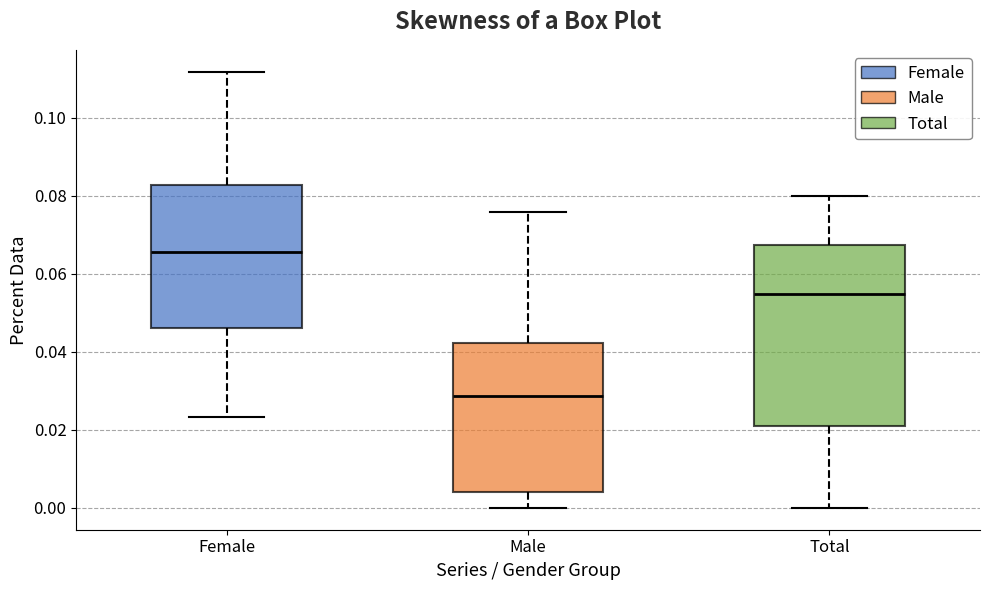

Reading left to right, transcribe this box plot: for each box, give where its median line is, the range the box spans, and where its two whiskers end, as read against the y-axis. The values are not printed on the chart, so give them approximately, as read against the axis.

Female: median 0.066, box 0.046 to 0.082, whiskers 0.024 to 0.112
Male: median 0.028, box 0.004 to 0.042, whiskers 0.000 to 0.076
Total: median 0.054, box 0.020 to 0.068, whiskers 0.000 to 0.080